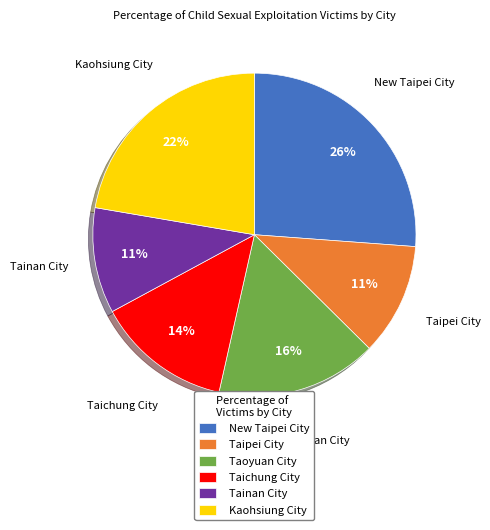

What is the largest slice in the pie chart?

New Taipei City